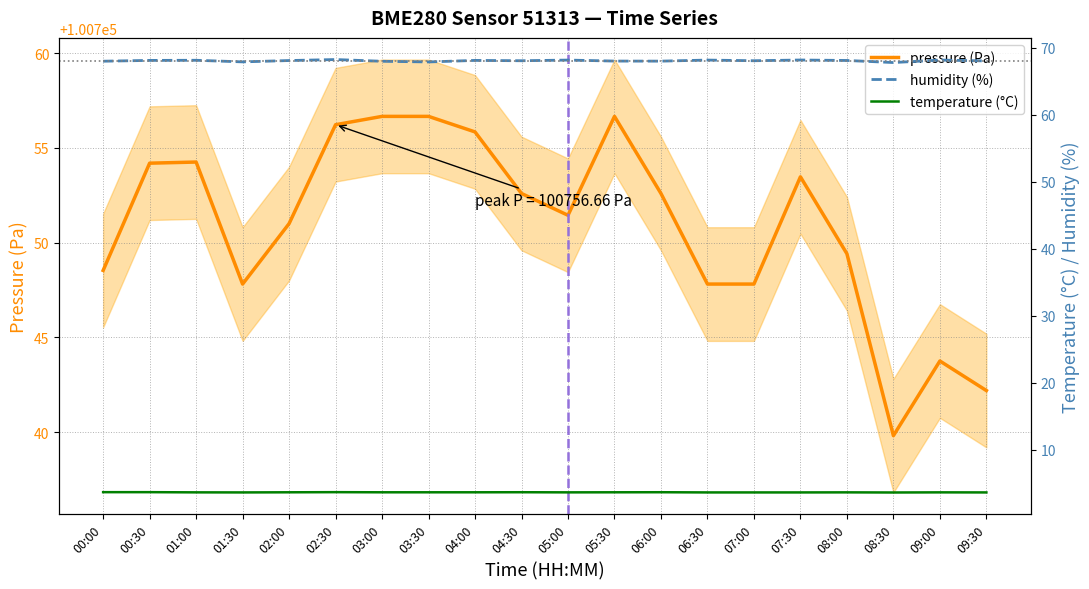

Is it true that temperature (°C) equals 3.6 at 07:30?

True